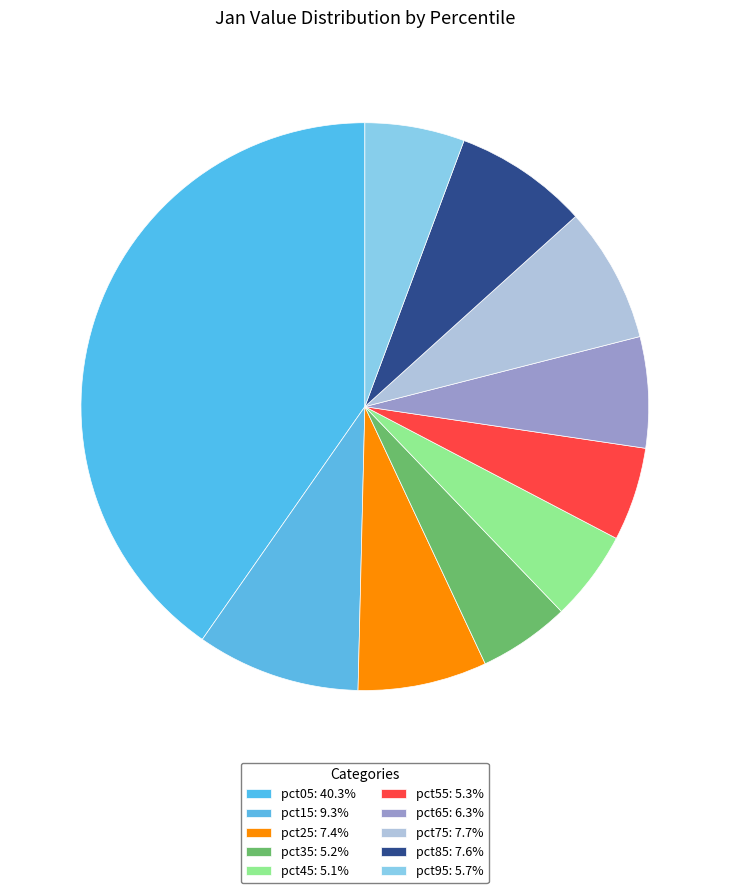

Rank the categories by value from highest to lowest.

pct05, pct15, pct75, pct85, pct25, pct65, pct95, pct55, pct35, pct45